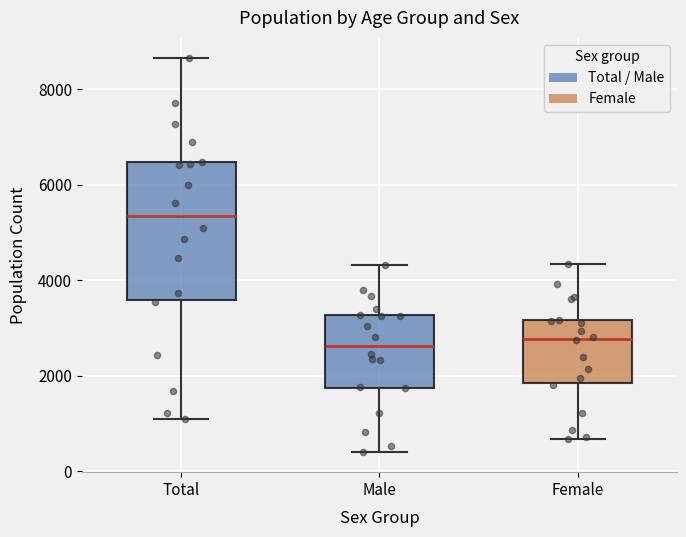

Which box's median line is the highest?

Total